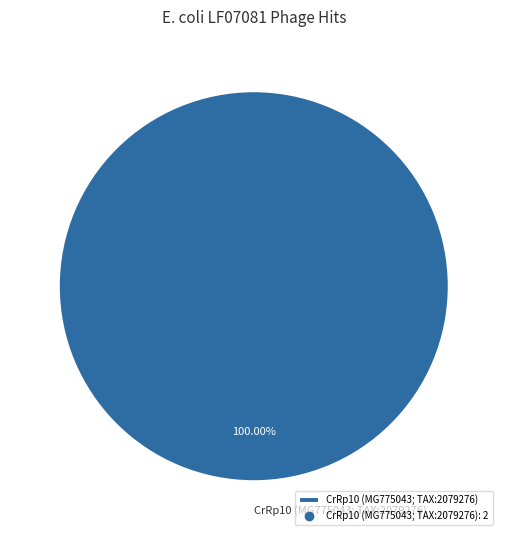

Rank the categories by value from highest to lowest.

CrRp10 (MG775043; TAX:2079276)